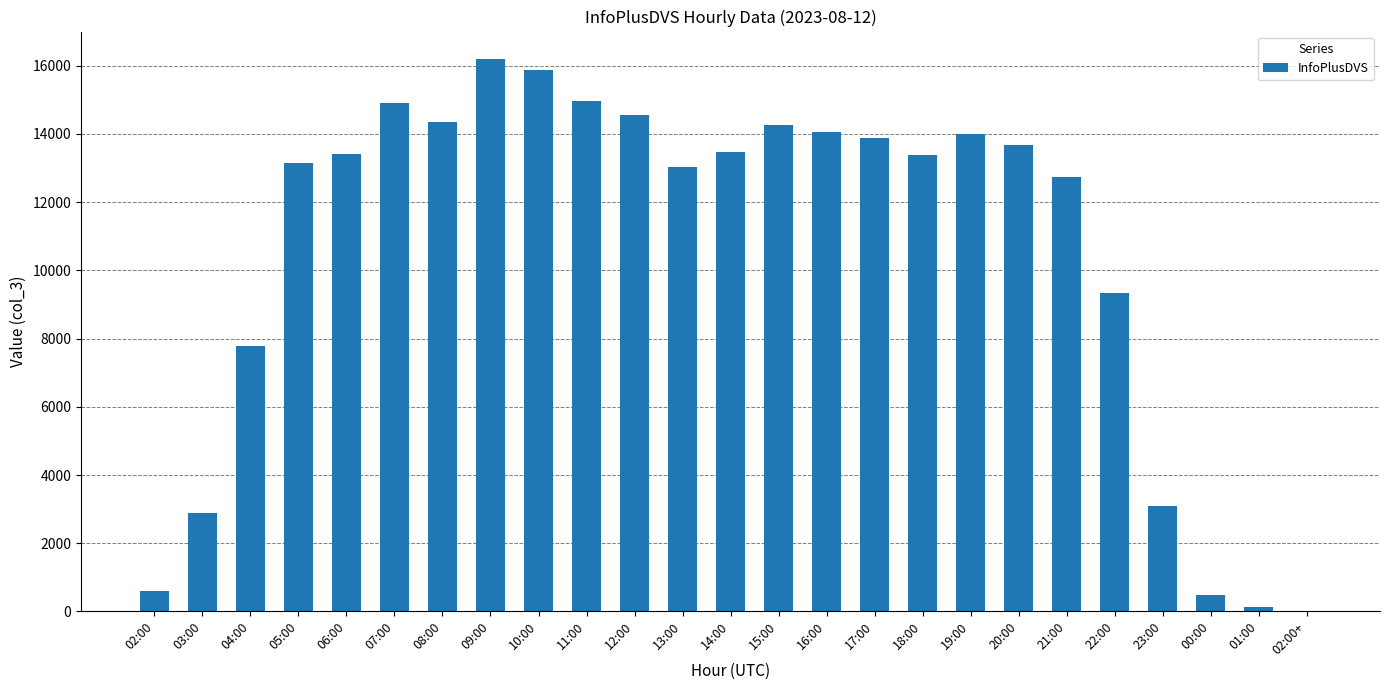

What is the maximum value shown in the chart?

16194